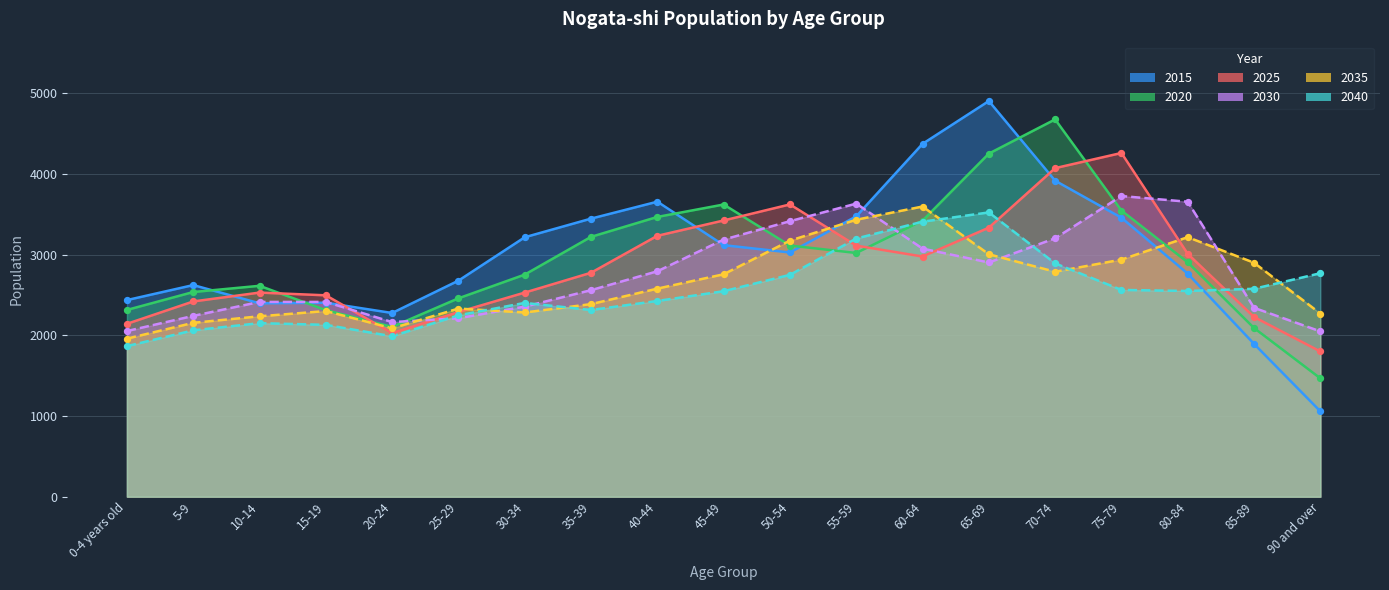

What are all the series names shown in the legend?

2015, 2020, 2025, 2030, 2035, 2040